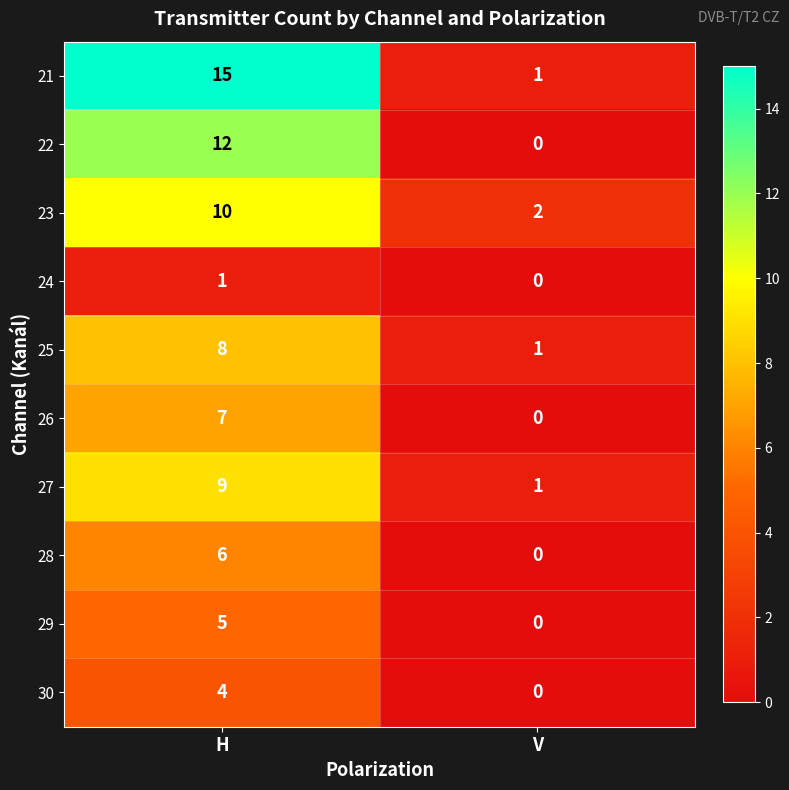

What is the difference between the maximum and minimum values in the 30 series?

4